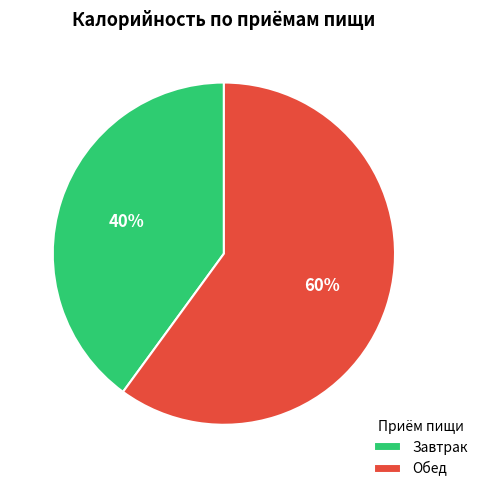

How many segments does this pie chart have?

2